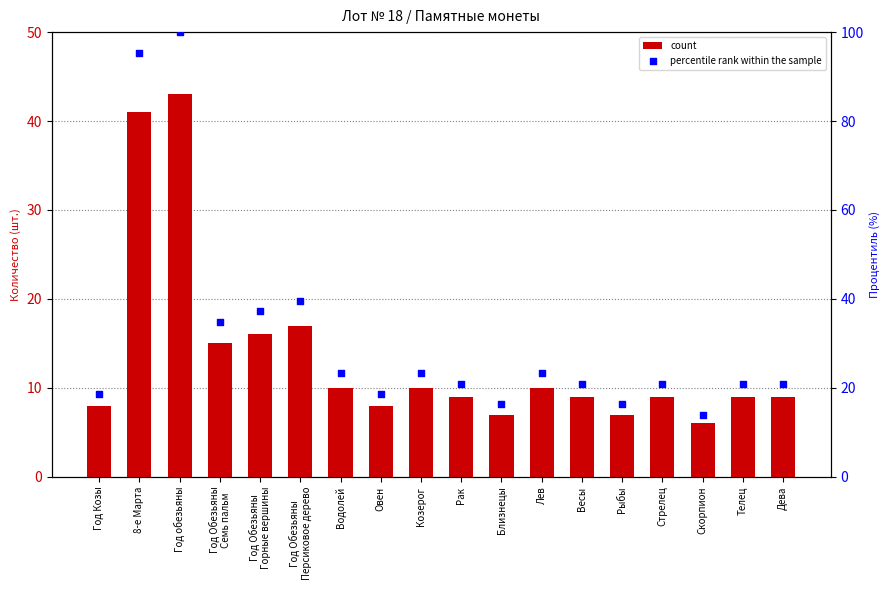

Which series contains the lowest Y value?

count